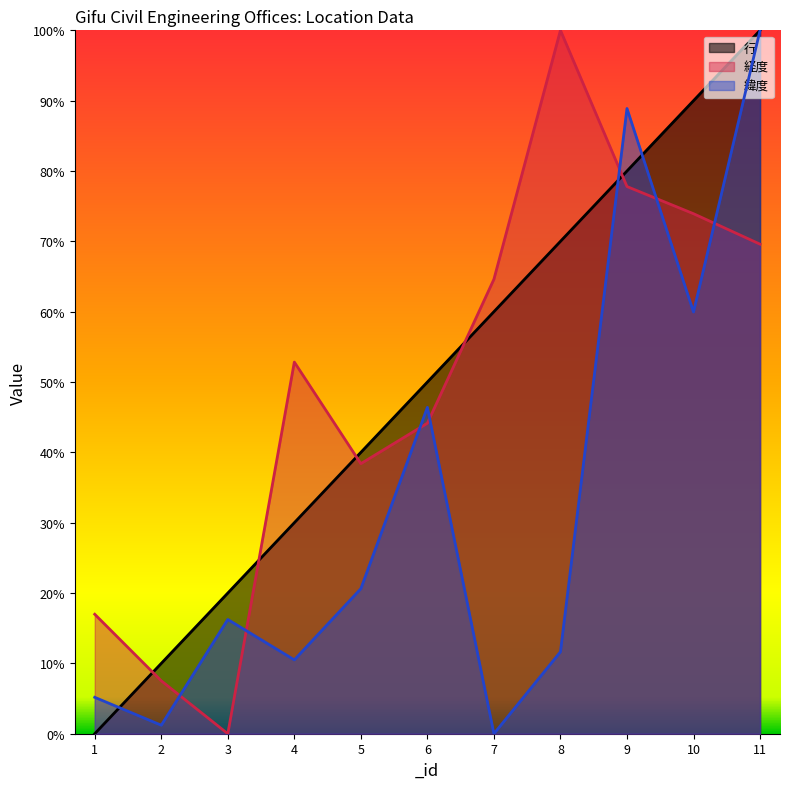

Is it true that 経度 equals 0.0 at 3?

True